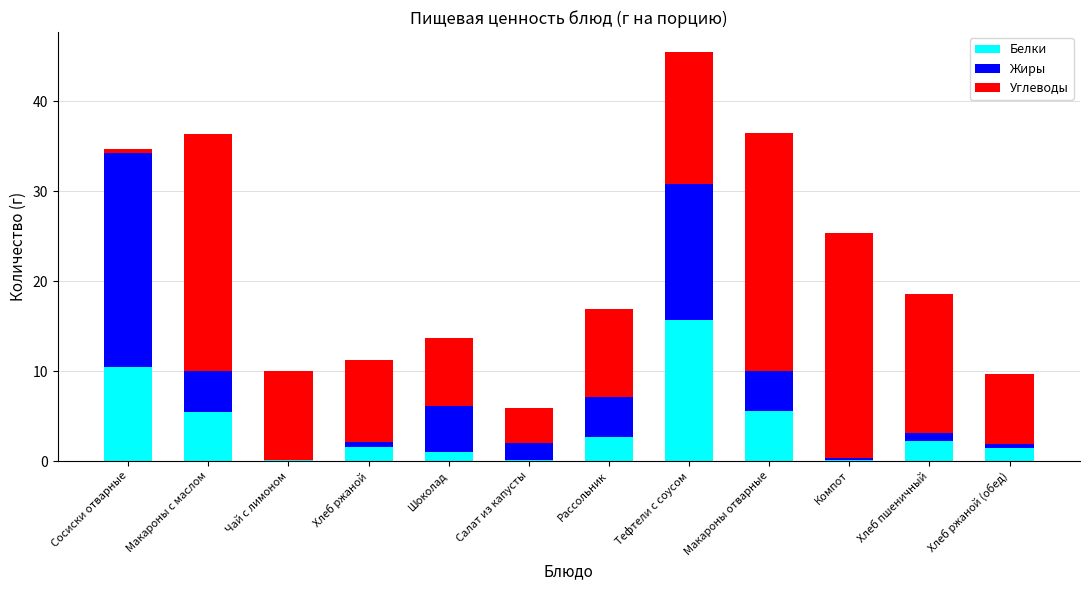

Count the number of data series in this chart.

3